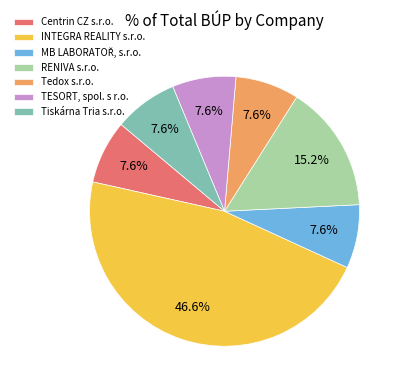

How many segments does this pie chart have?

7